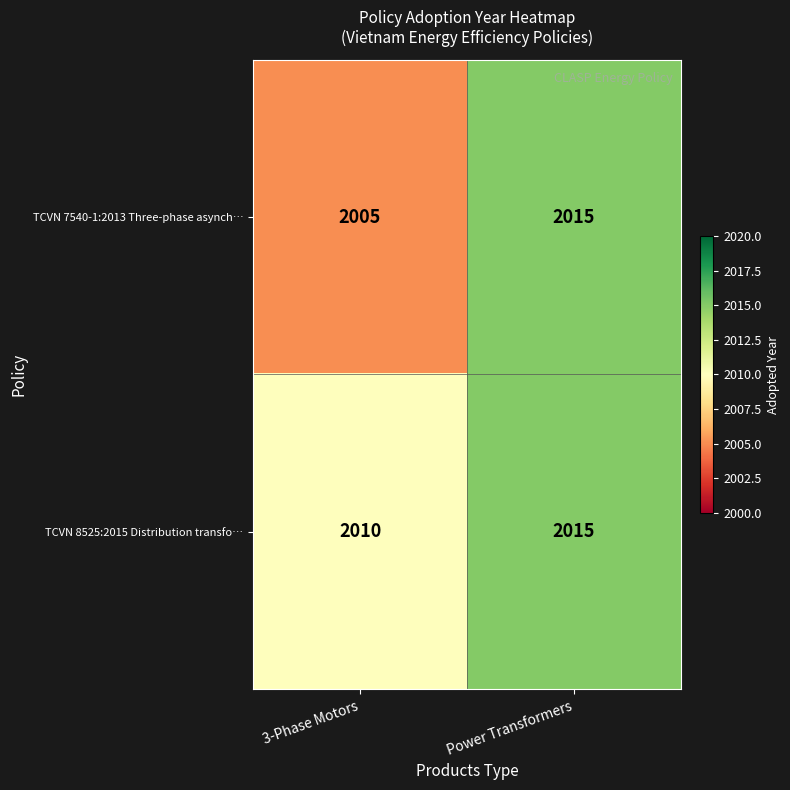

At how many categories does at least one series exceed 2011?

1